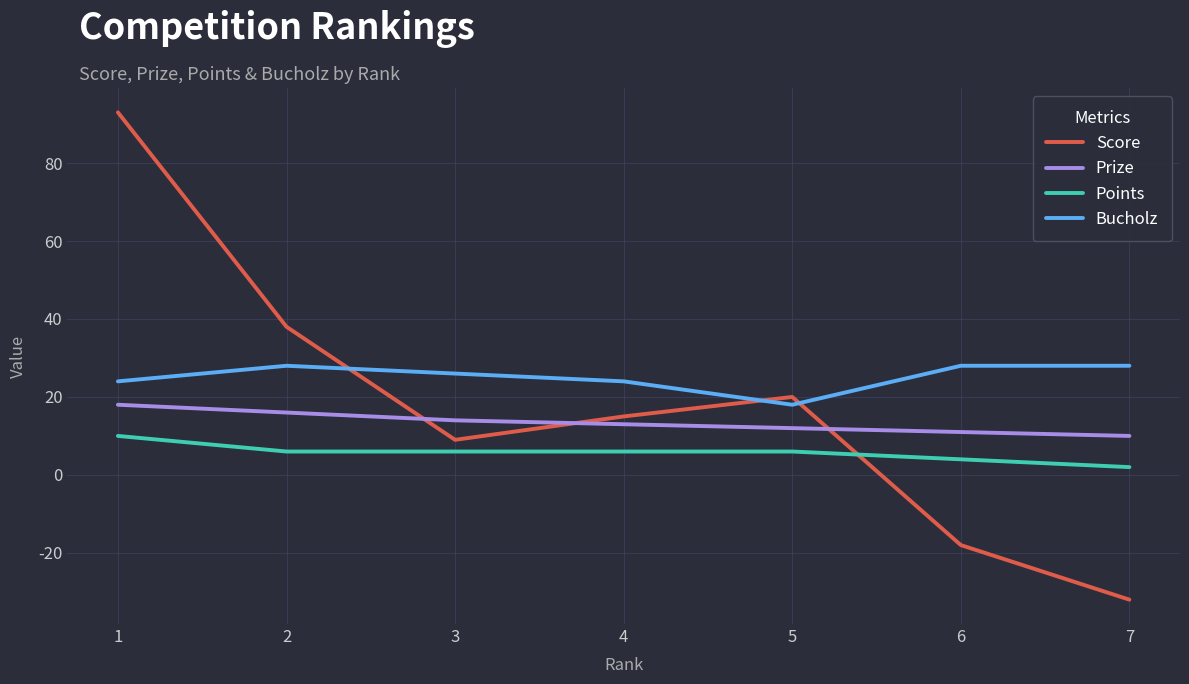

Does the chart have visible grid lines?

Yes